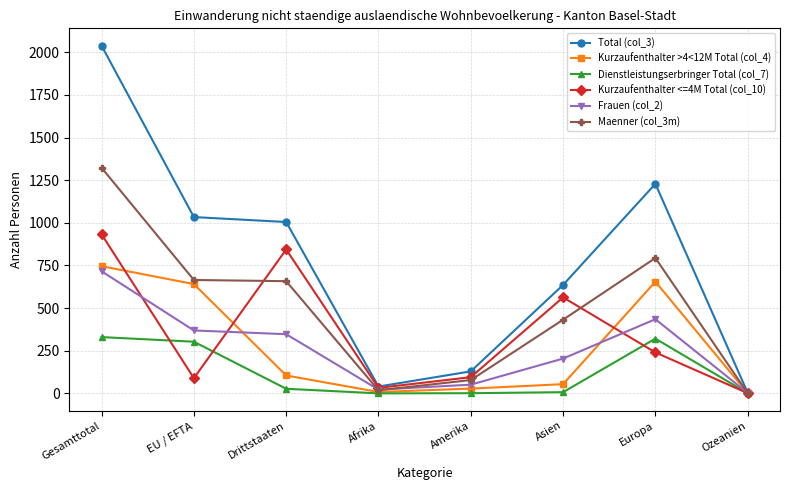

How many lines are shown in the chart?

6